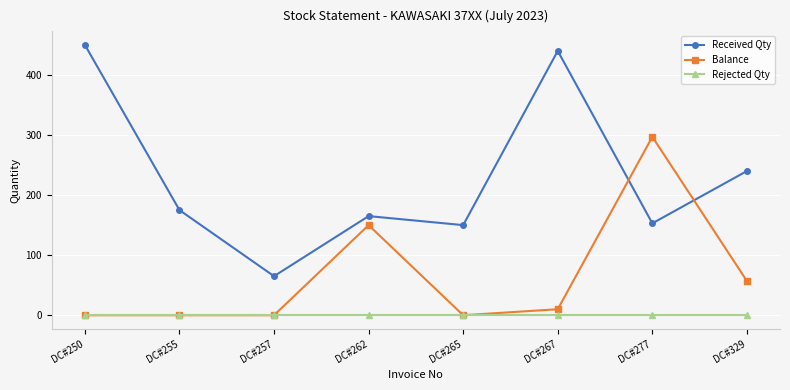

The Balance series shows 57 at DC#329. True or false?

True